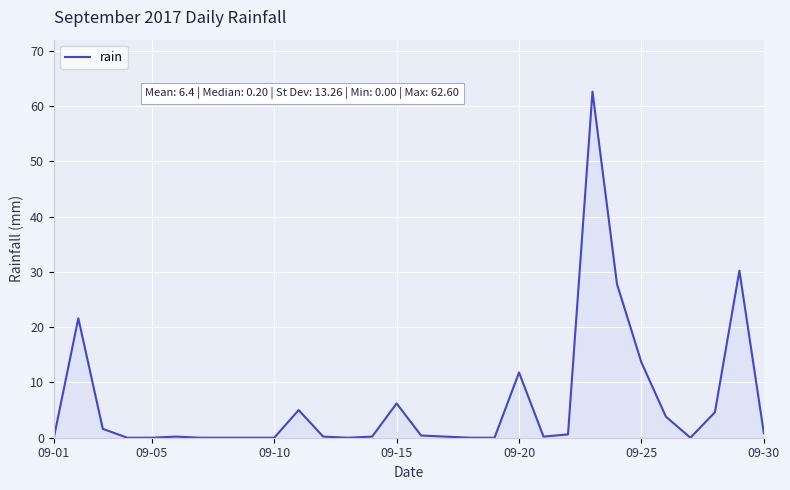

What is the maximum value shown in the chart?

62.6